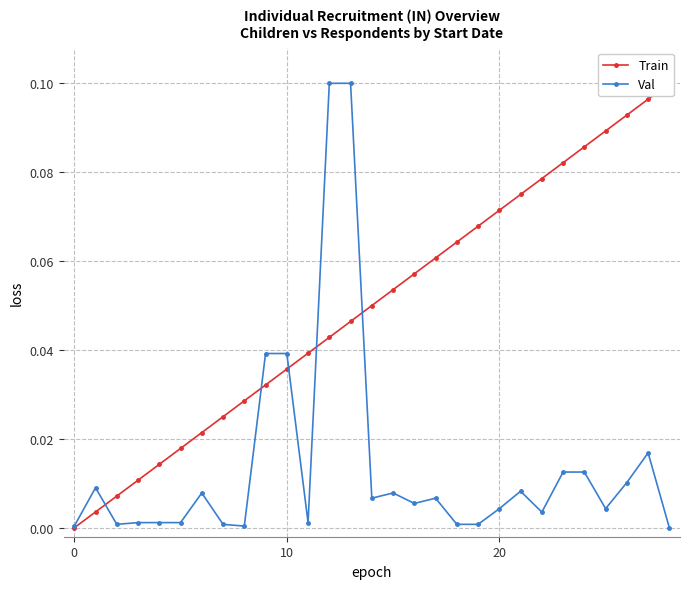

Which series ends up on top after the final intersection of Val and Train?

Train